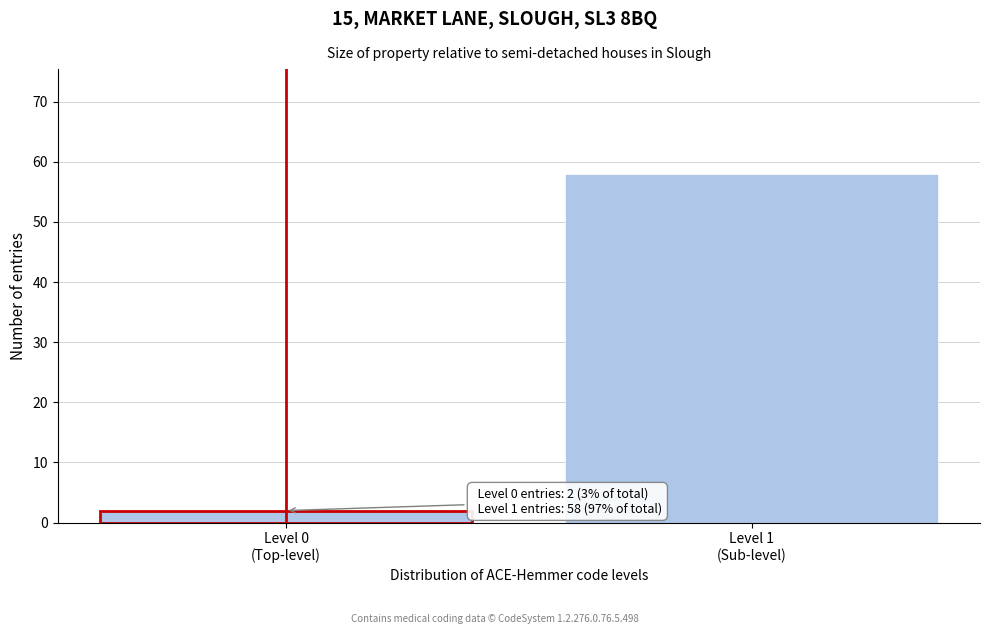

Reading left to right, transcribe all the data shown in this chart.

2	58